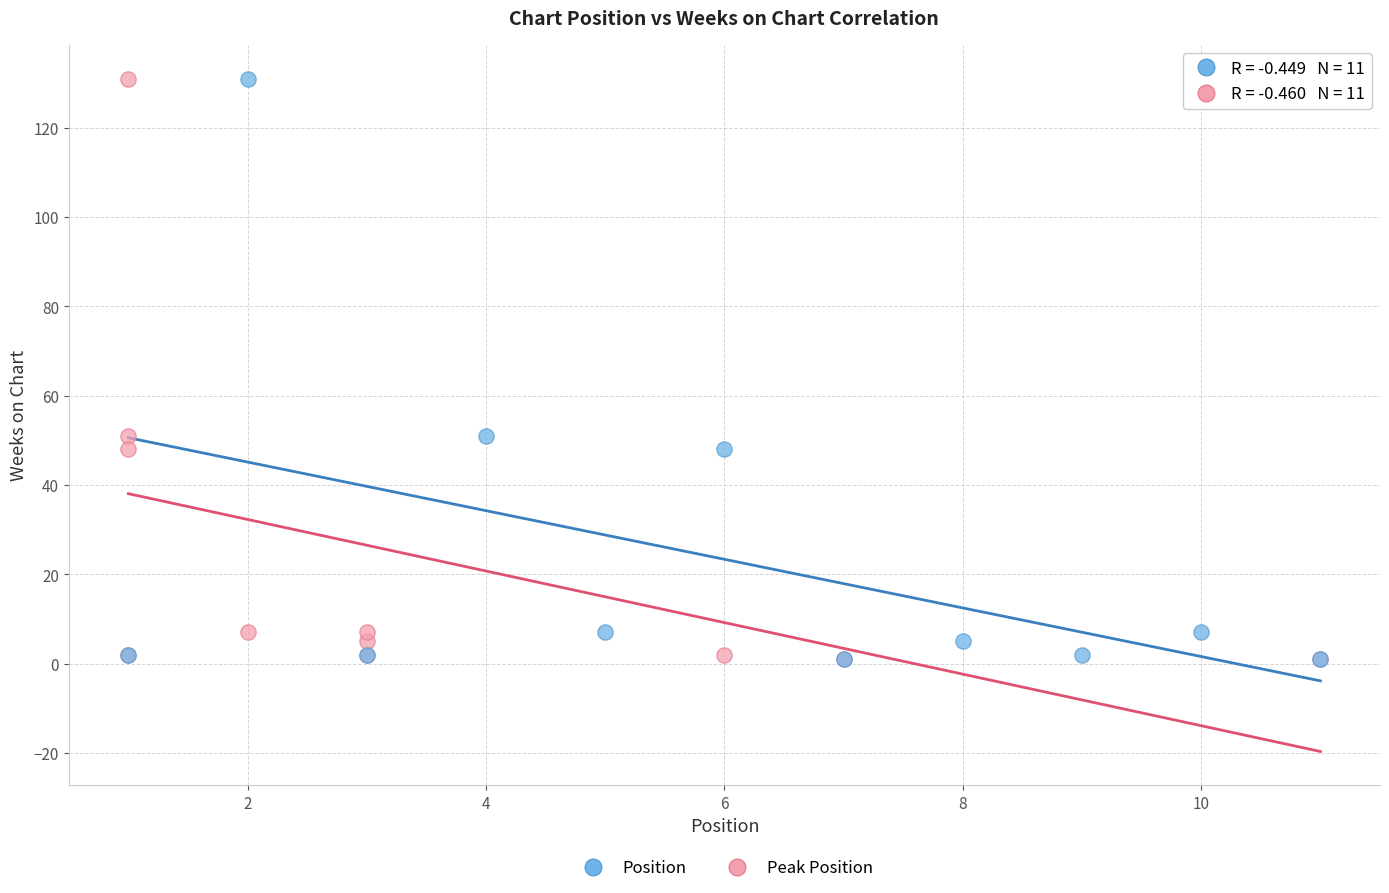

What are all the series names shown in the legend?

Position, Peak Position